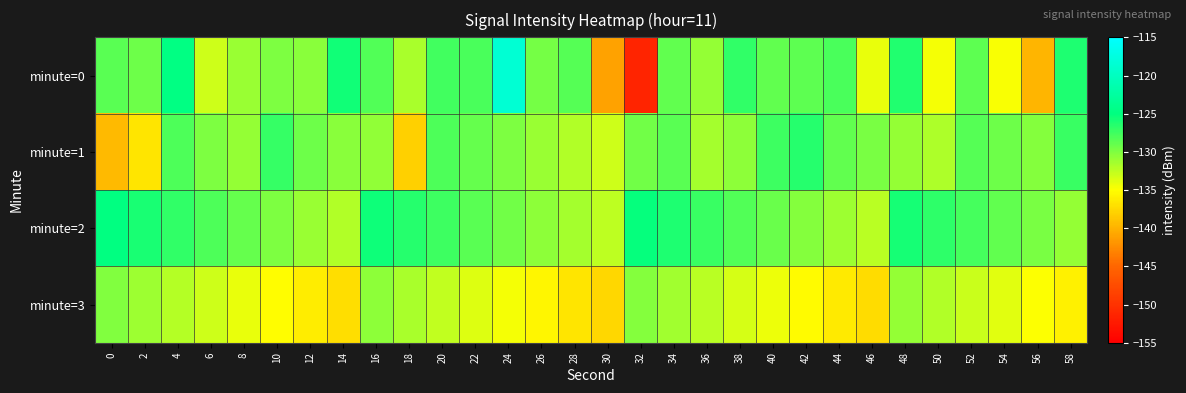

Rank the series by their maximum value, from lowest to highest.

minute=3, minute=1, minute=2, minute=0